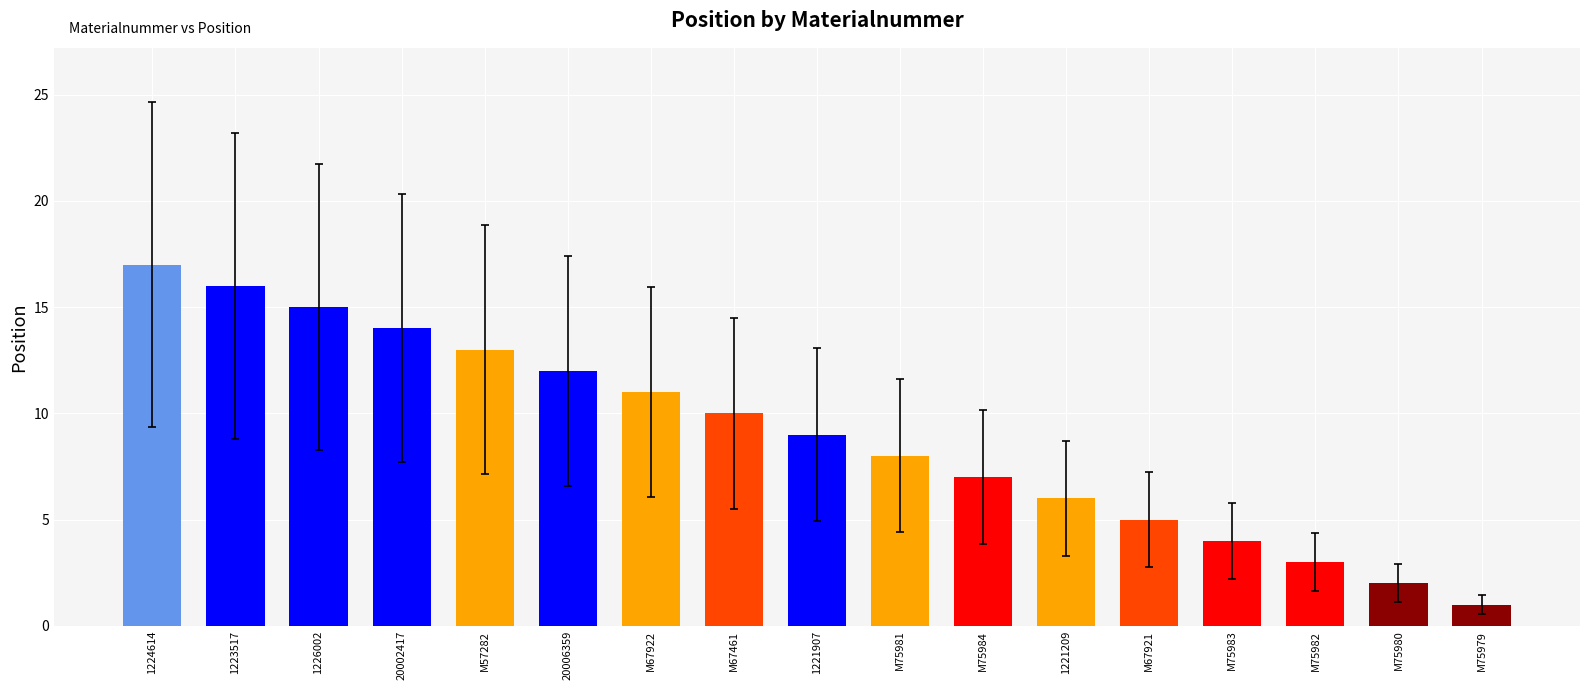

What is the sum of all values?

153